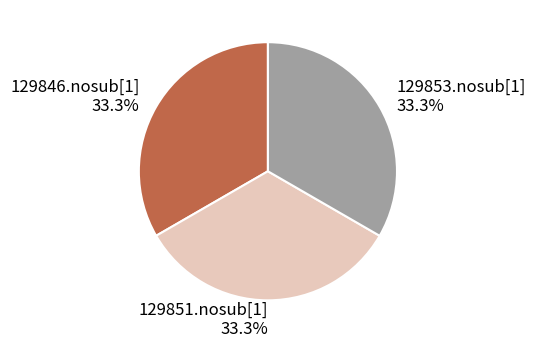

What percentage is the 129853.nosub[1] slice, to the nearest percent?

33%